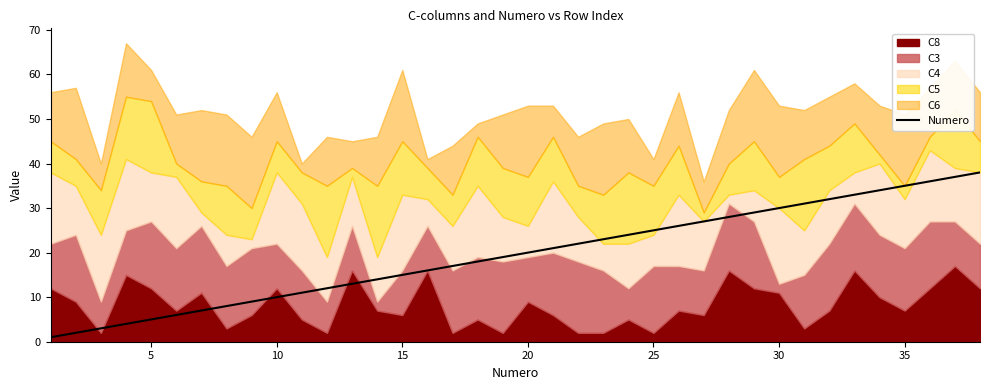

How many lines are shown in the chart?

1